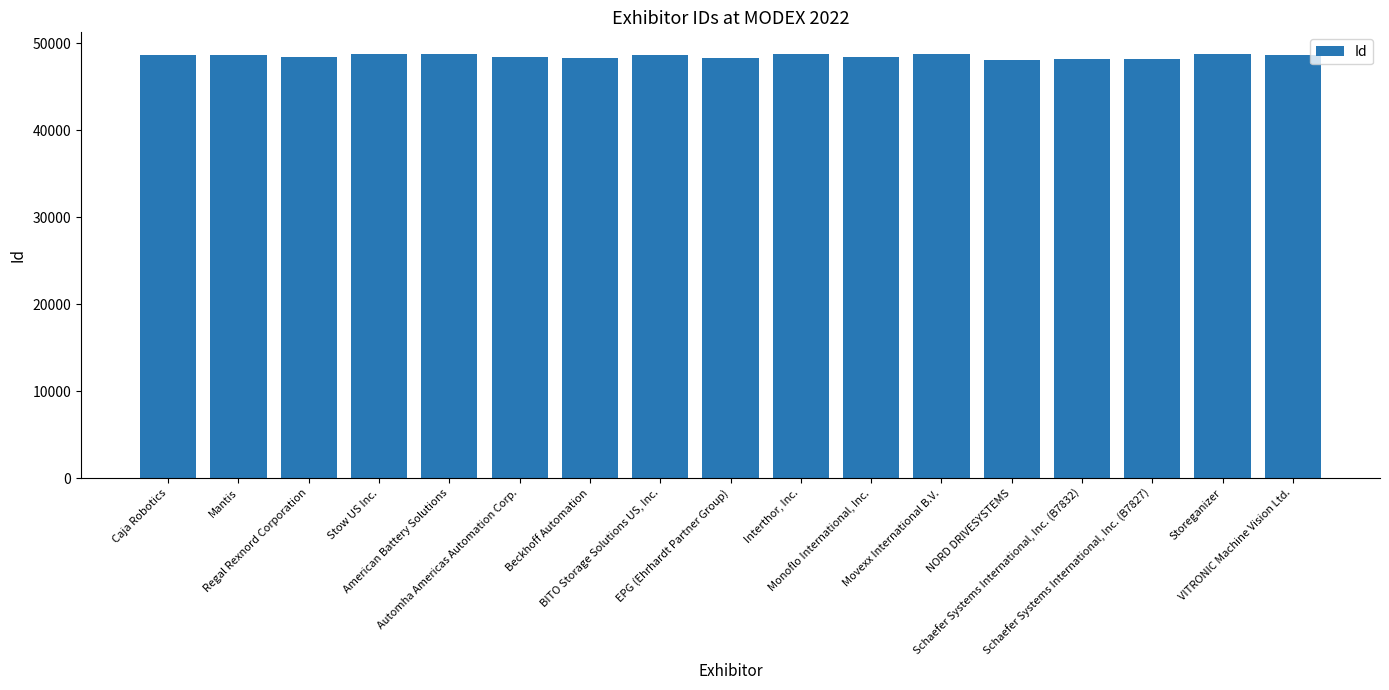

What is the change in value from EPG (Ehrhardt Partner Group) to VITRONIC Machine Vision Ltd.?

+363